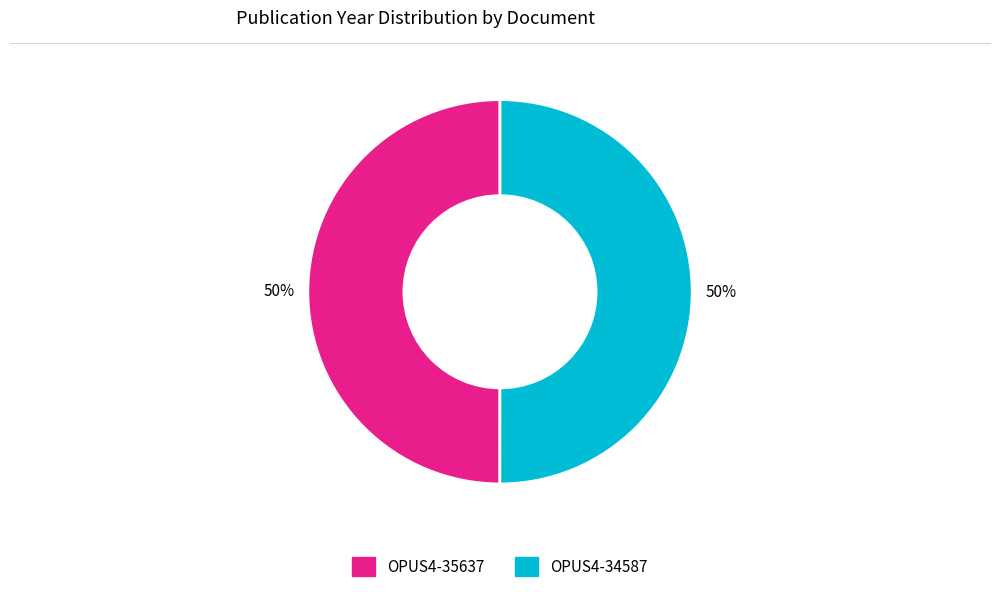

Count the number of slices in the pie.

2